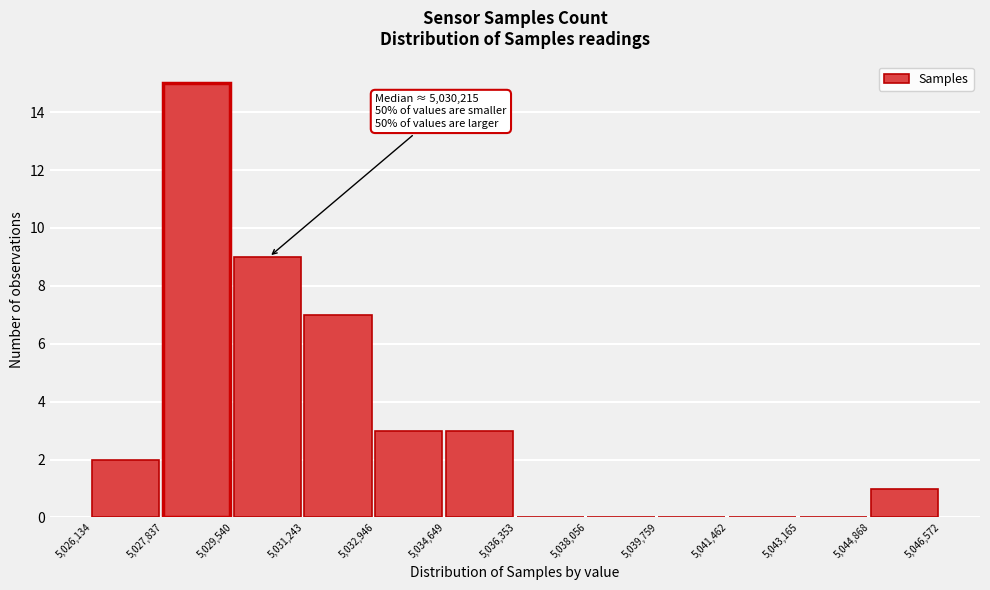

Over which range of the x-axis is the bar tallest?

5,027,837 to 5,029,540